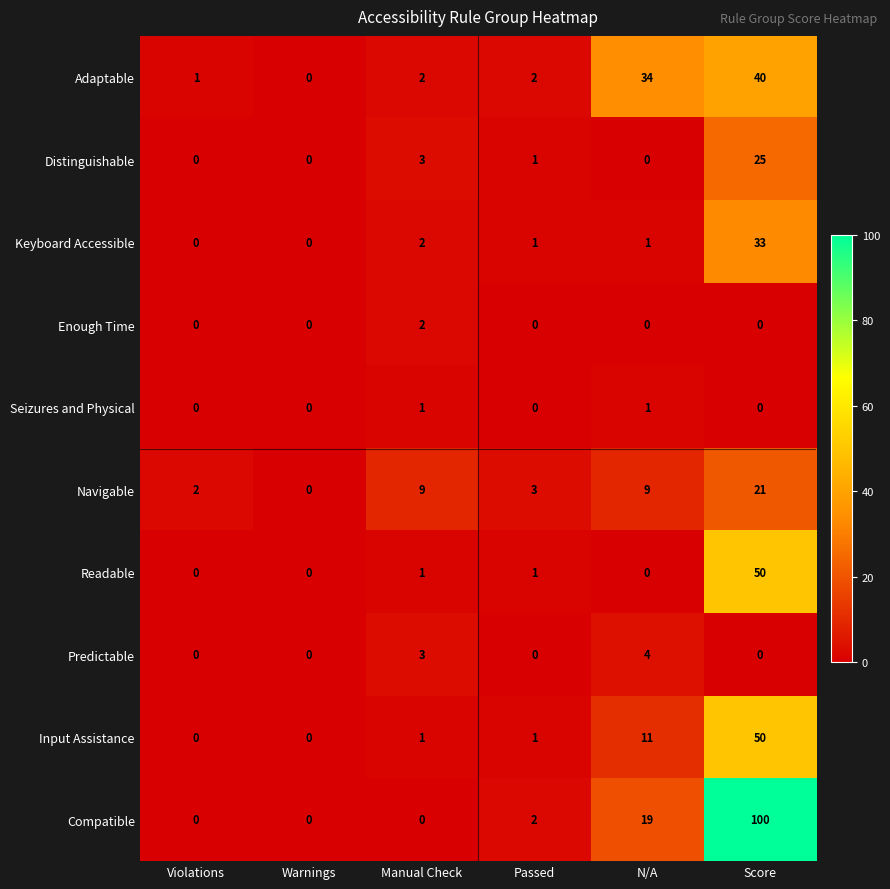

Count the number of data series in this chart.

10